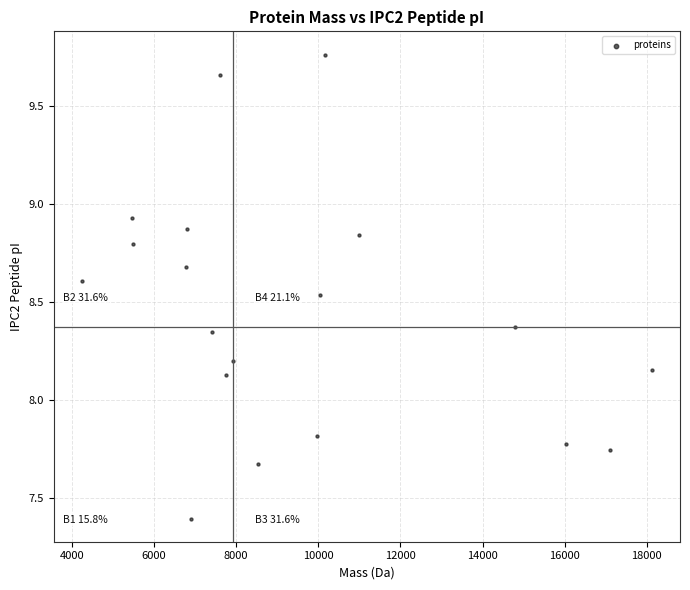

What is the range of X values (max minus min)?

13865.8